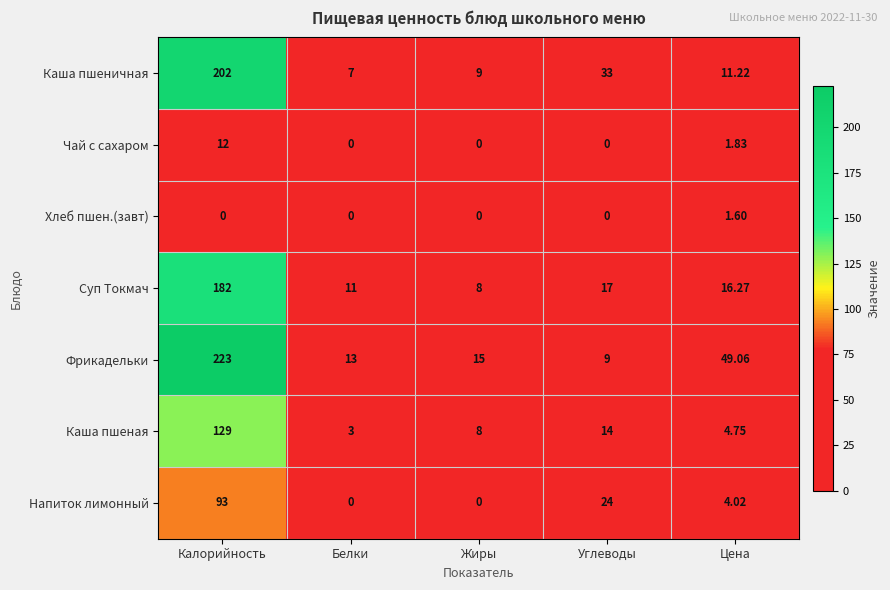

At how many categories does at least one series exceed 31?

3